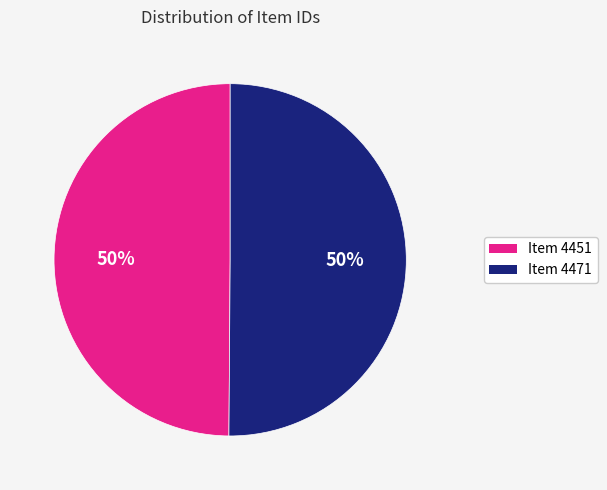

Count the number of slices in the pie.

2